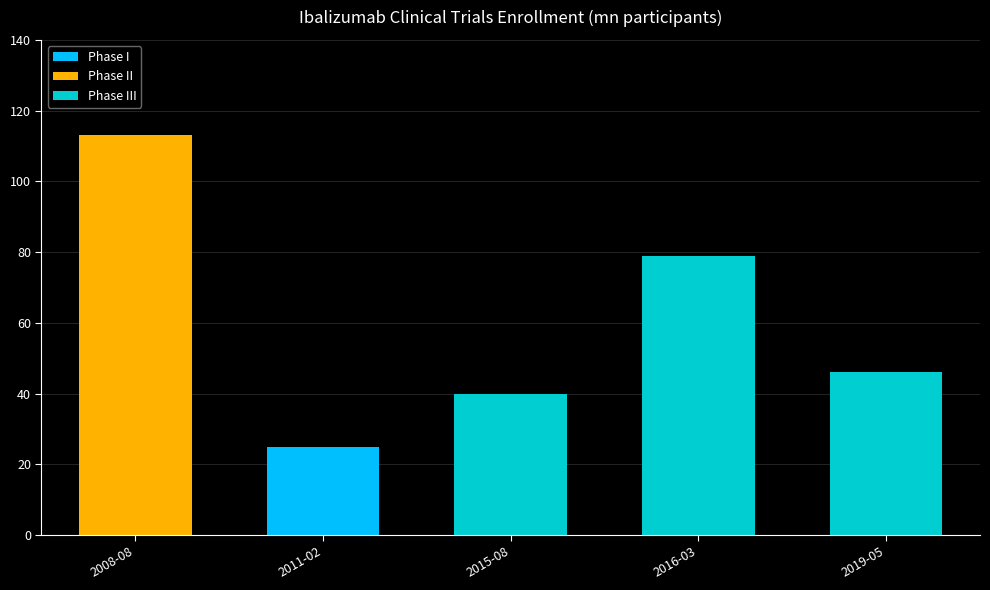

At which category is the sum across all series the highest?

2008-08